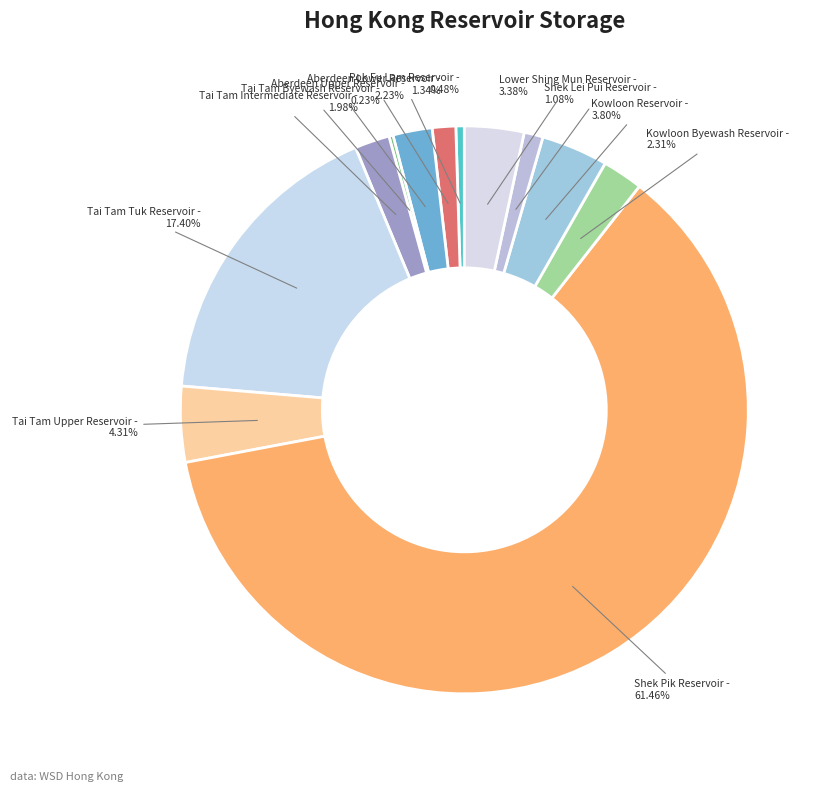

Which has a higher value, Kowloon Byewash Reservoir - 2.31% or Kowloon Reservoir - 3.80%?

Kowloon Reservoir - 3.80%